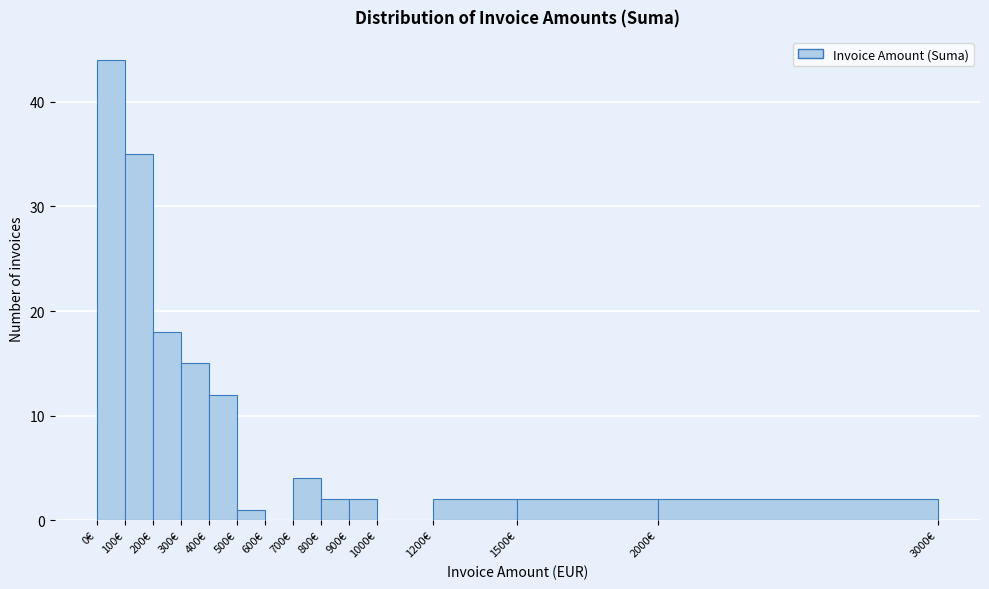

Reading left to right, transcribe this chart: for each bar, give the range it covers on the x-axis and its height. The values are not printed on the chart, so give them approximately, as read against the axis.

0 to 100: 44
100 to 200: 35
200 to 300: 18
300 to 400: 15
400 to 500: 12
500 to 600: 1
600 to 700: 0
700 to 800: 4
800 to 900: 2
900 to 1000: 2
1000 to 1200: 0
1200 to 1500: 2
1500 to 2000: 2
2000 to 3000: 2